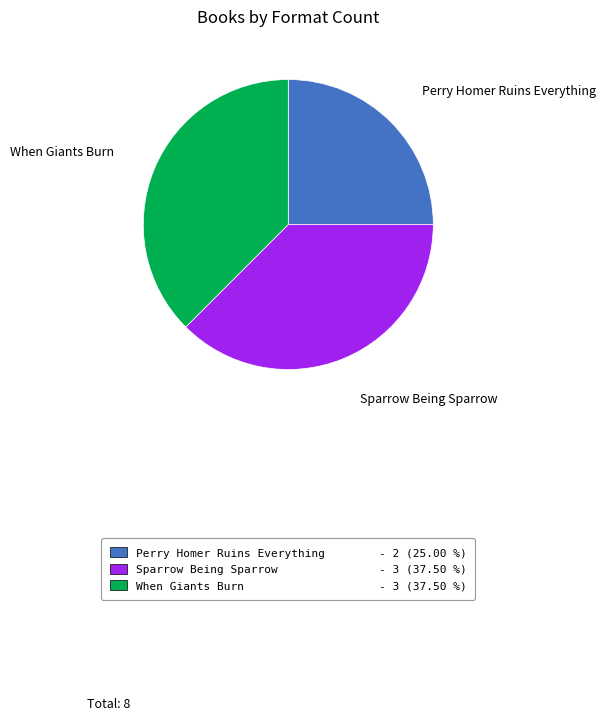

How many segments does this pie chart have?

3